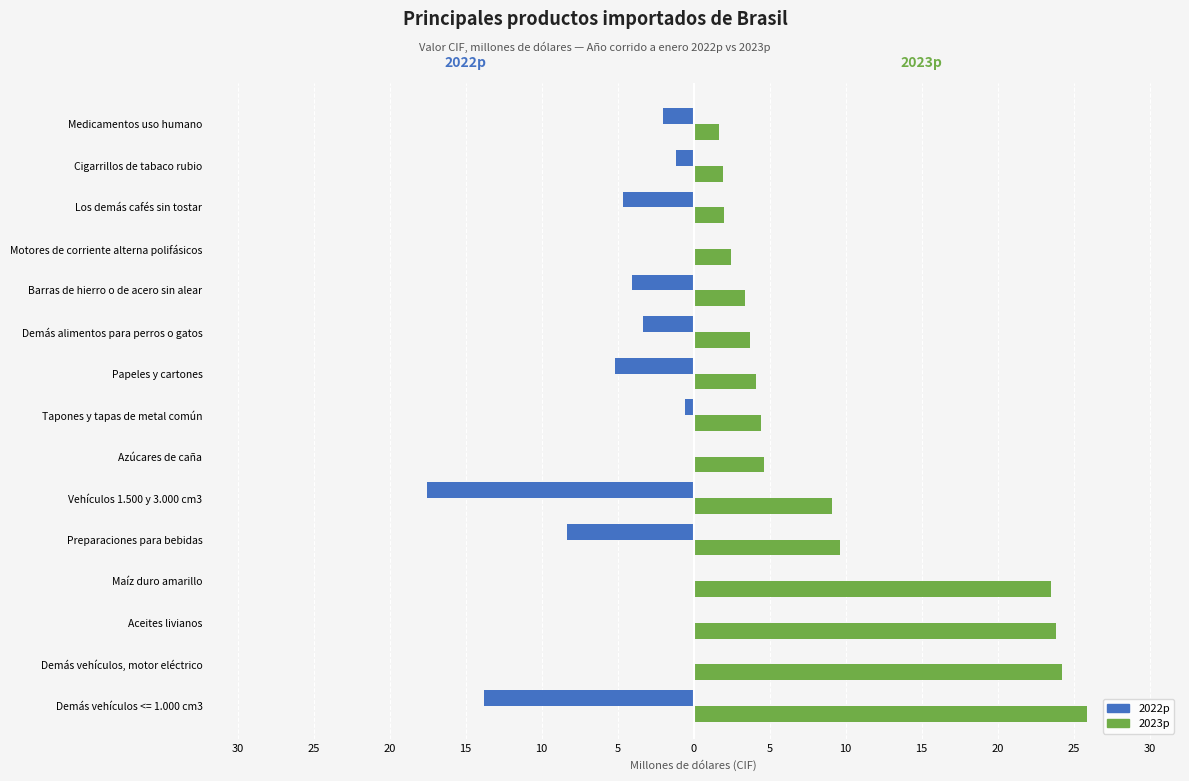

What are all the series names shown in the legend?

2022p, 2023p